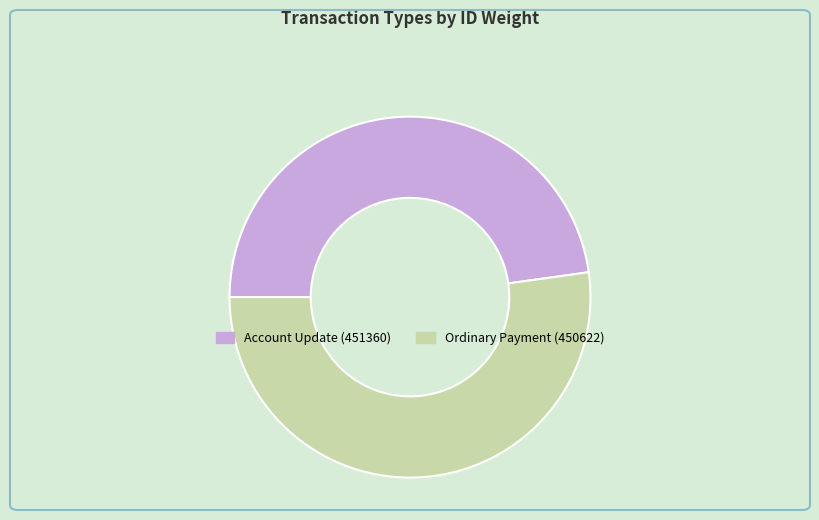

Which slice is the largest?

Ordinary Payment (450622)